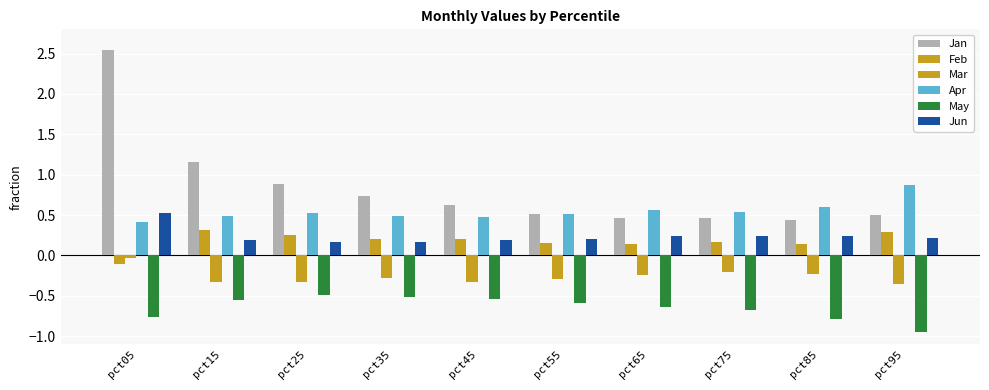

Which has a higher value, pct45 or pct15?

pct15